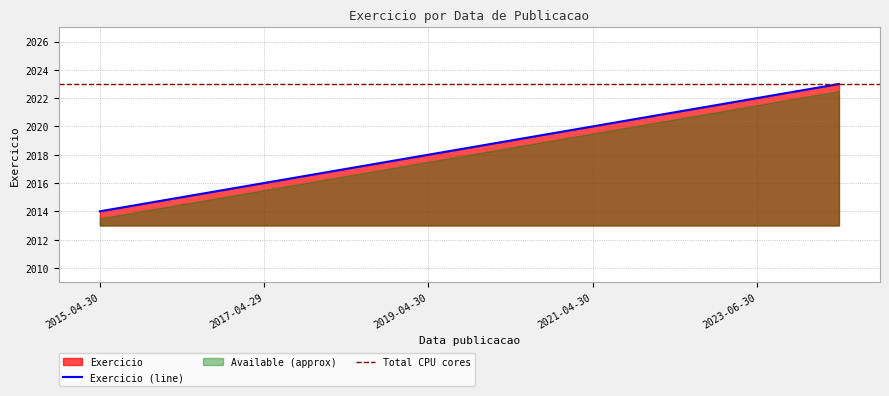

Rank the categories by value from lowest to highest.

2015-04-30, 2016-04-29, 2017-04-29, 2018-04-29, 2019-04-30, 2020-10-29, 2021-04-30, 2022-06-30, 2023-06-30, 2024-06-28